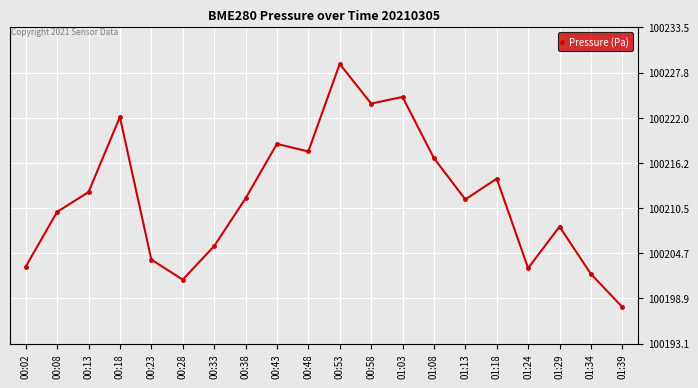

How many lines are shown in the chart?

1